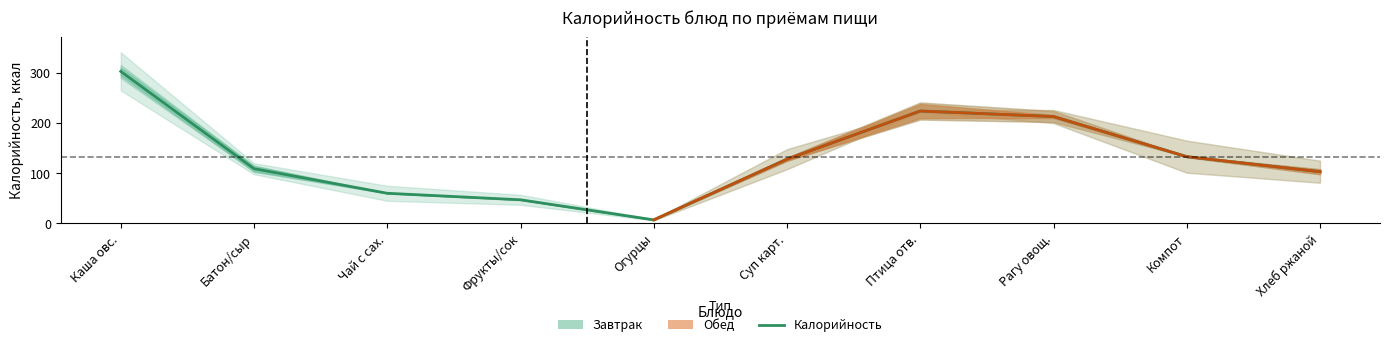

Between Чай с сах. and Огурцы, which is larger?

Чай с сах.